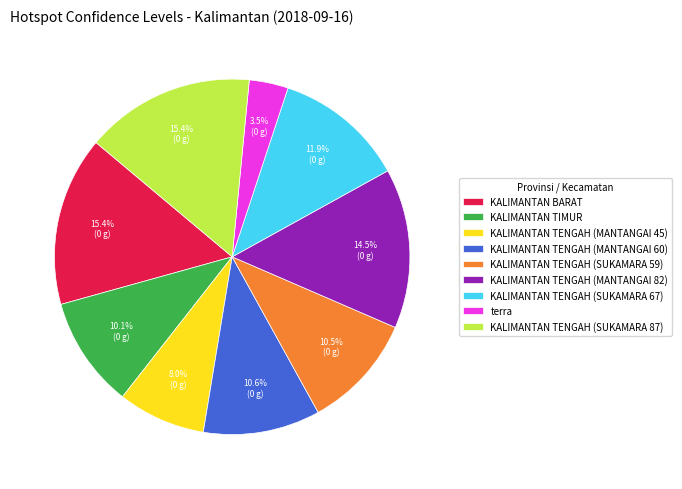

What is the ratio of the value at KALIMANTAN TENGAH (SUKAMARA 87) to the value at KALIMANTAN TENGAH (MANTANGAI 82)?

1.1